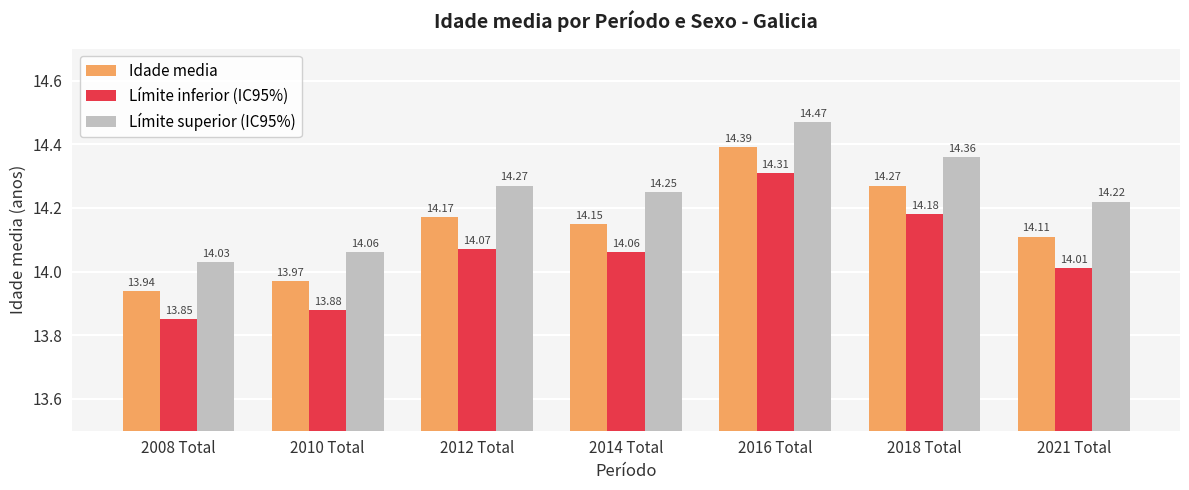

At which category does the chart reach its peak across all series?

2016 Total